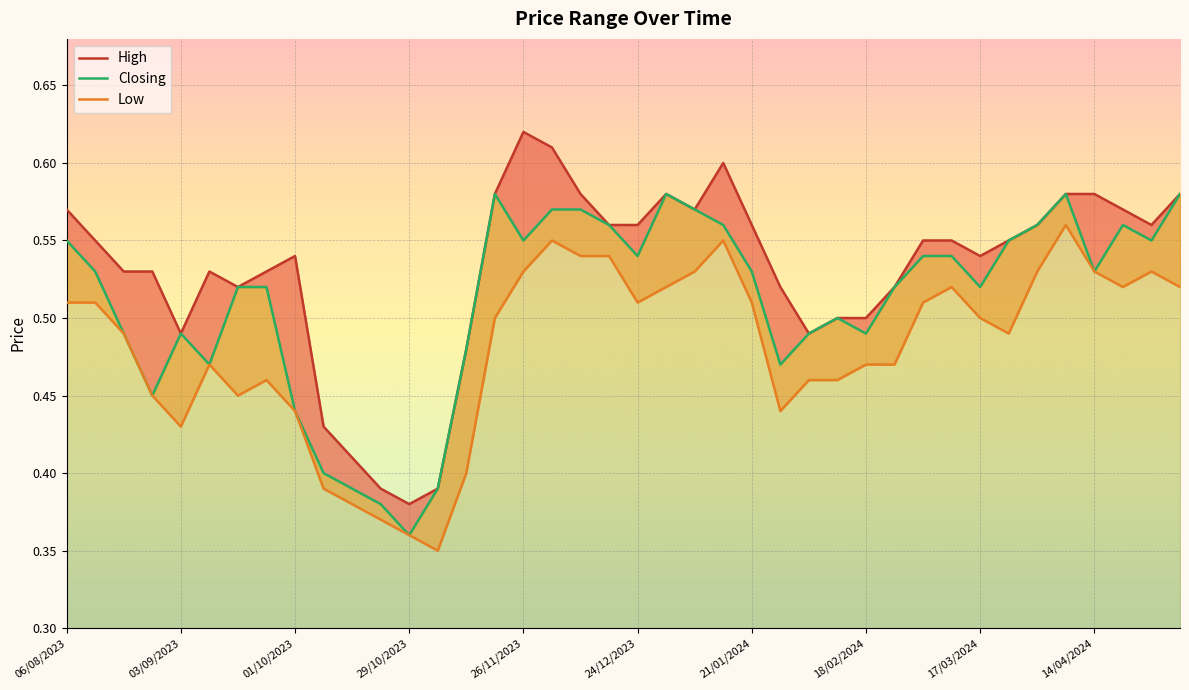

At which category does the chart reach its minimum across all series?

13